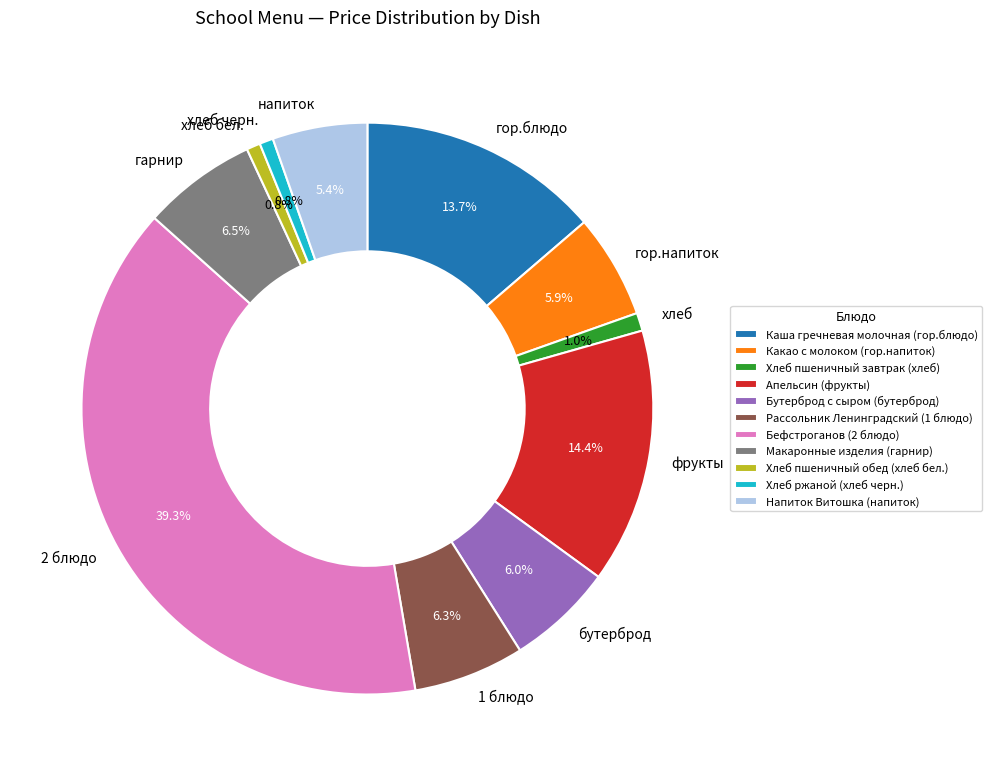

What percentage is the Апельсин (фрукты) slice, to the nearest percent?

14%